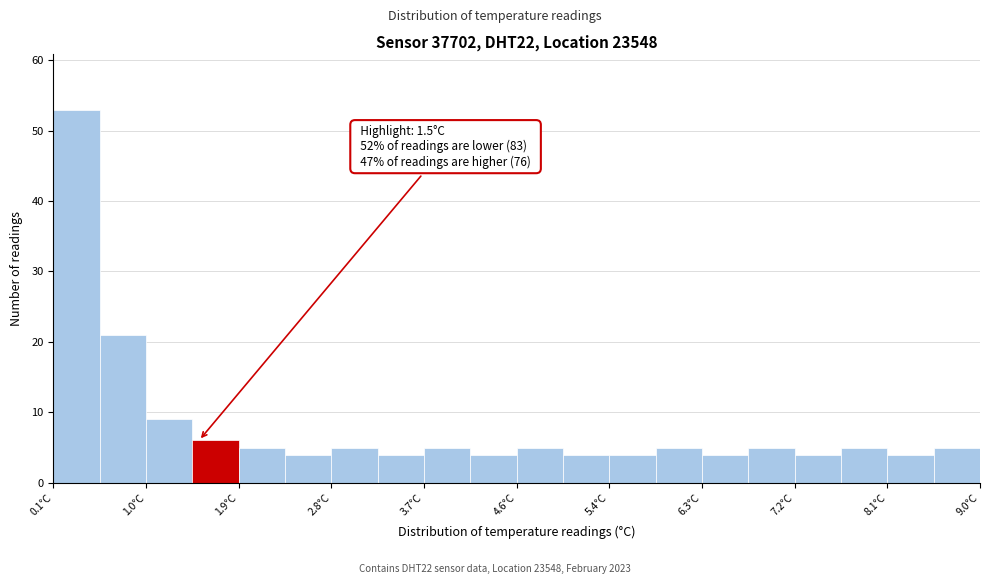

Over which range of the x-axis is the bar tallest?

0.1 to 0.5